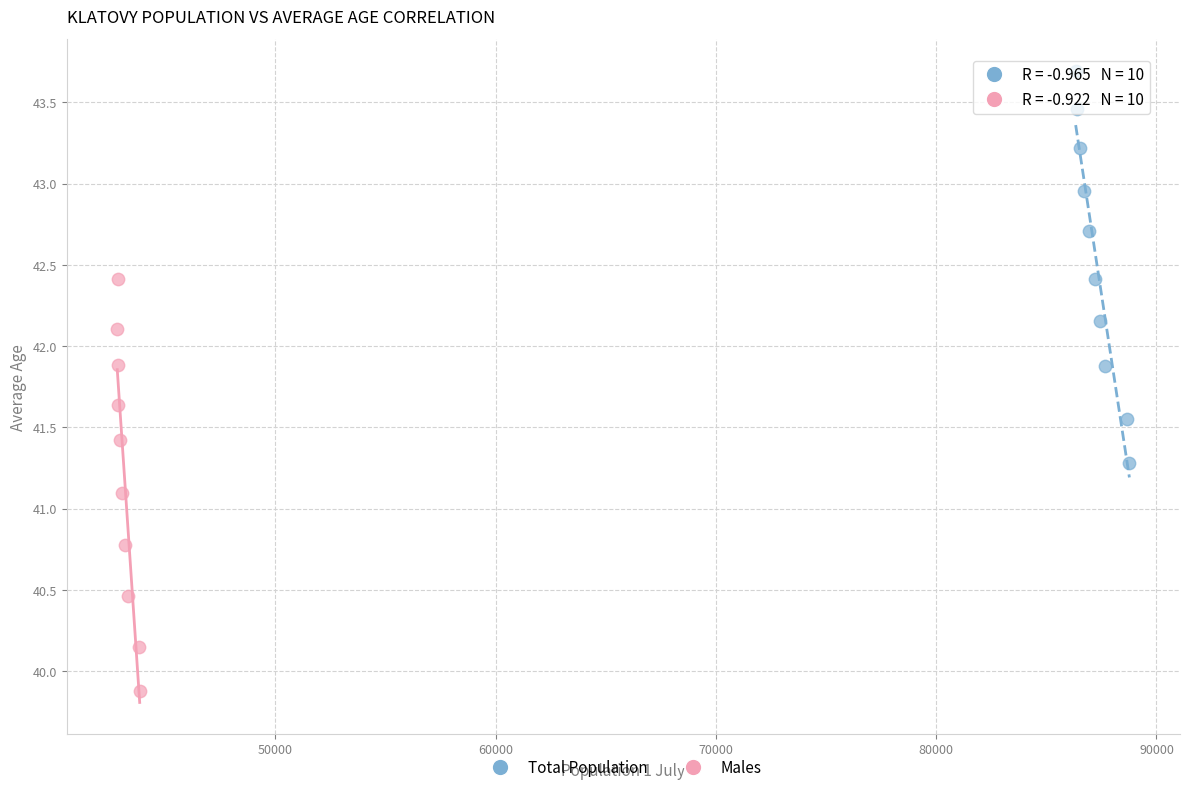

Which series reaches the maximum Y coordinate?

Total Population